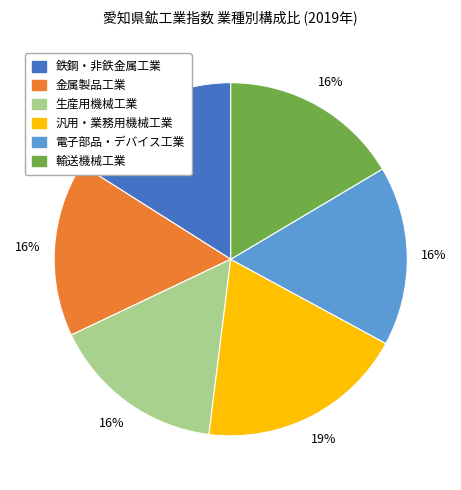

How many slices are in this pie chart?

6